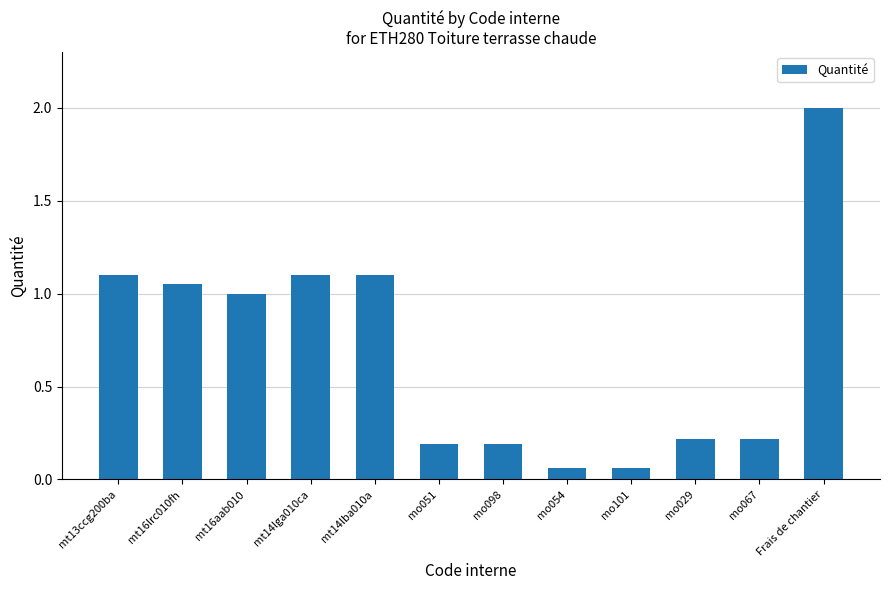

The chart shows a value of 1.1 at mt14lba010a. True or false?

True